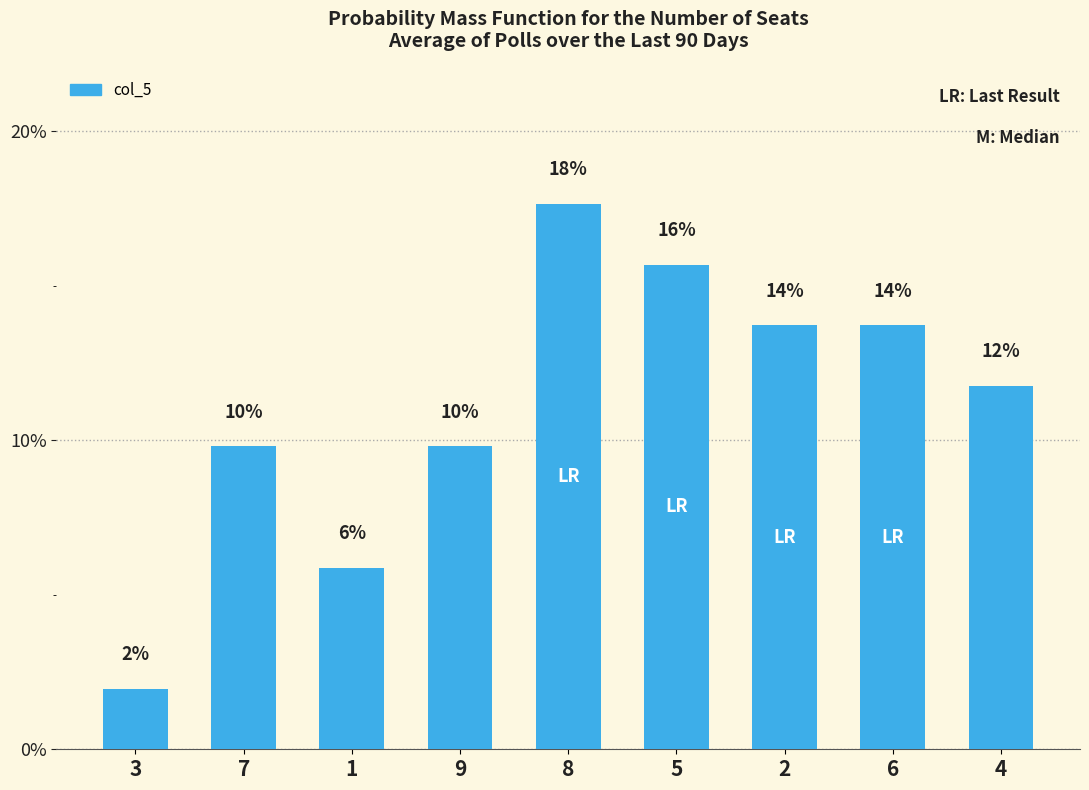

Does the chart contain any negative values?

No